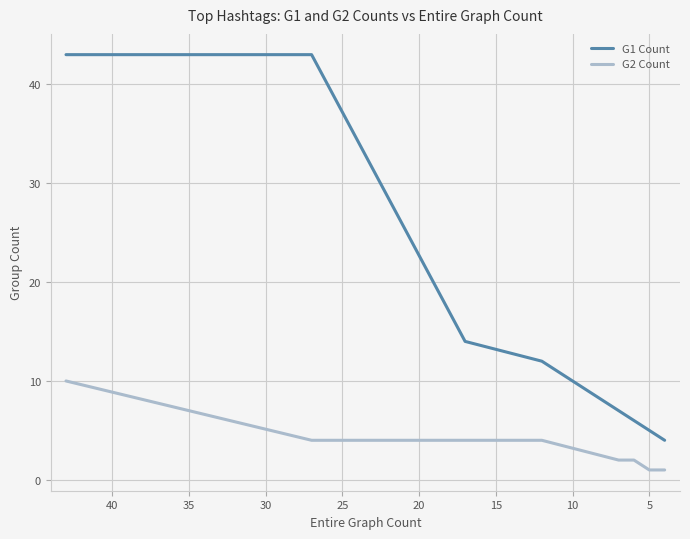

True or false: G2 Count and G1 Count intersect in this chart.

False